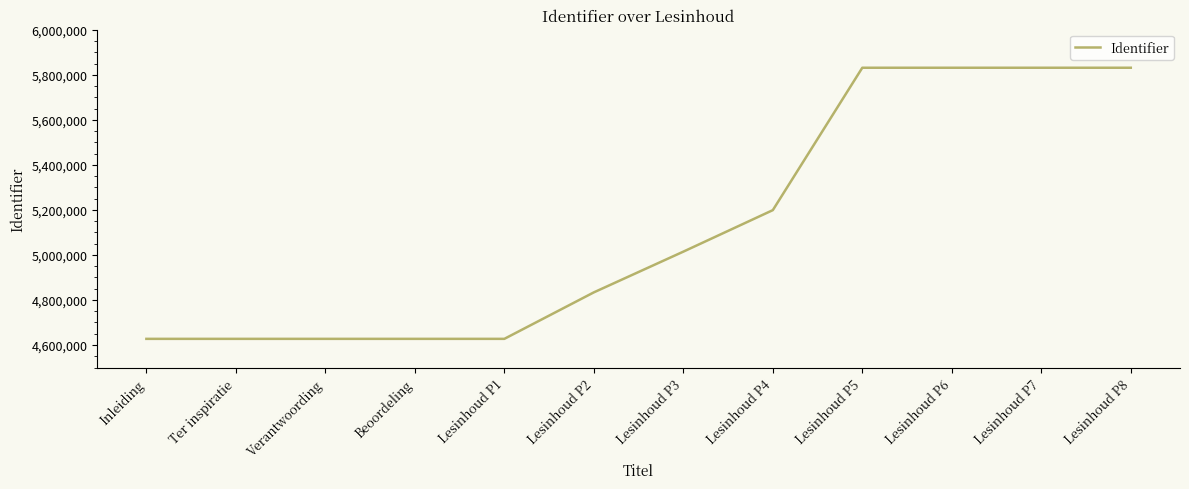

What is the greatest value displayed?

5831180